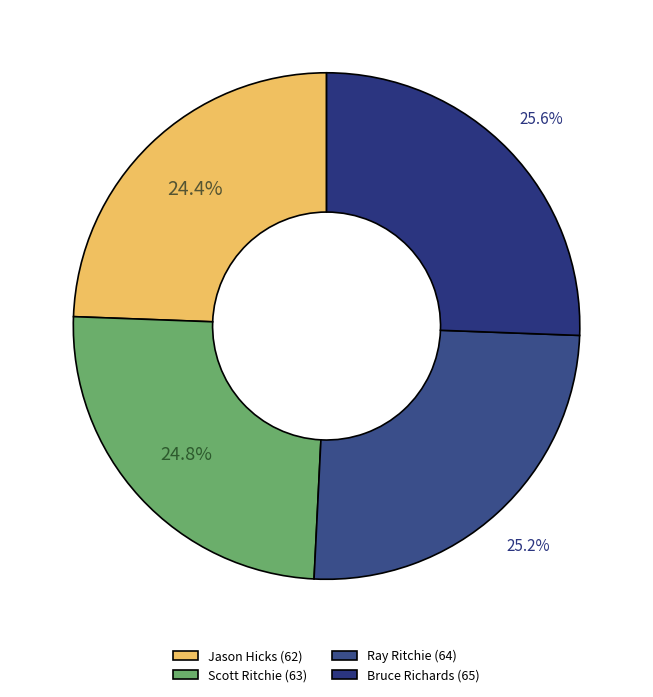

Is Scott Ritchie the majority of the pie?

No